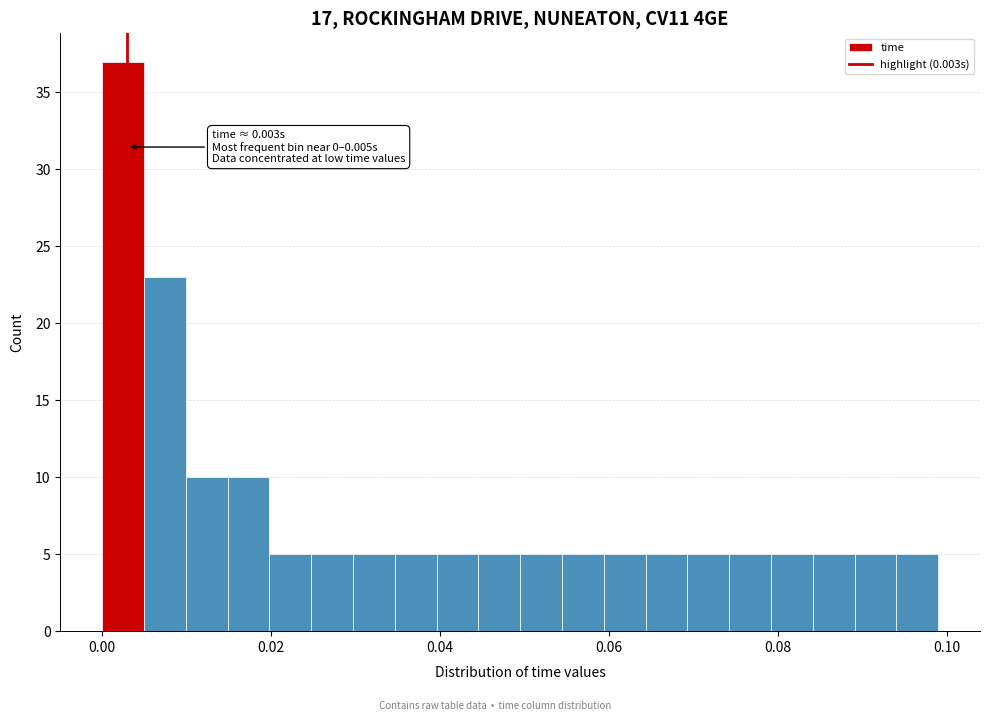

Read against the x-axis, roughly where is the centre of the tallest bar?

0.002